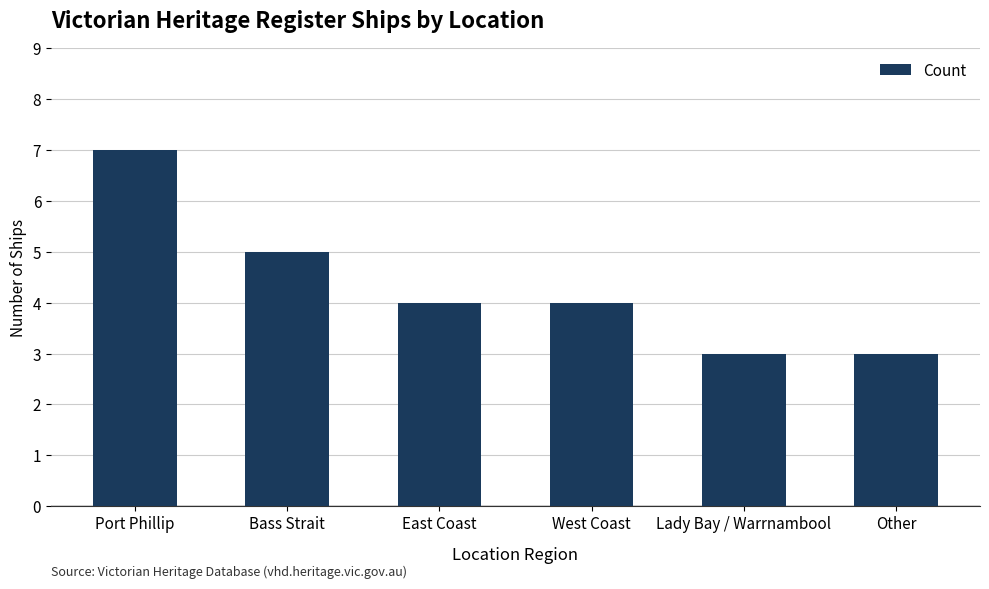

What is the label of the 1st bar from the right?

Other